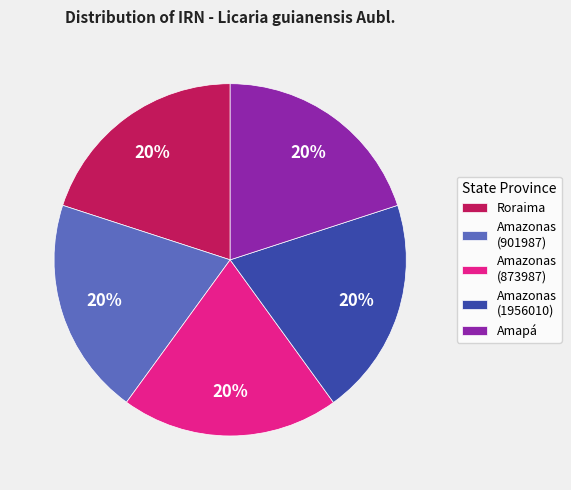

True or false: Amazonas (873987) accounts for 5% of the total.

False